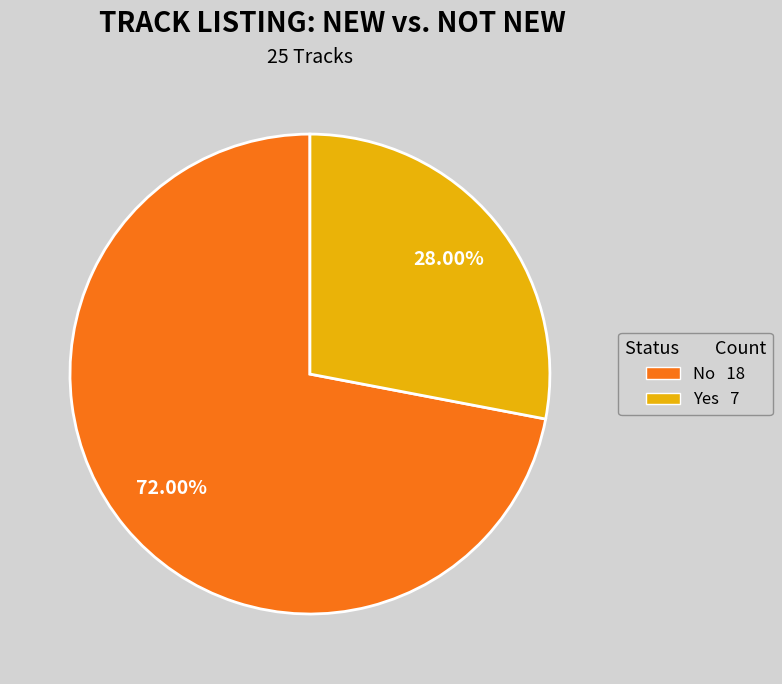

What is the ratio of the value at No to the value at Yes?

2.6